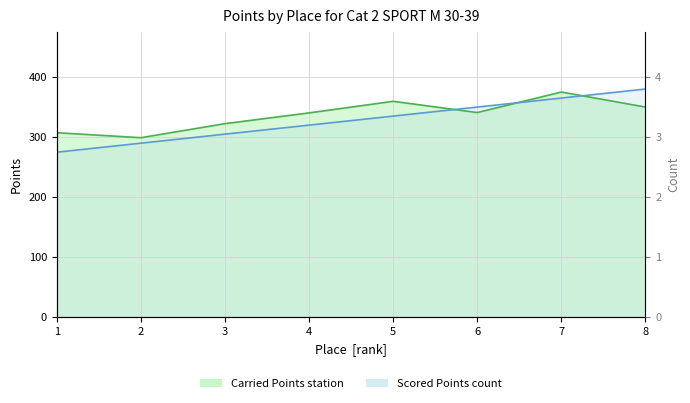

Reading right to left, list all the values displayed in this chart.

Carried Points: 350.0	375.1	340.9	359.6	340.3	322.4	299.0	307.3
Scored Points: 380.1	365.0	350.0	335.0	319.9	304.9	289.9	274.8